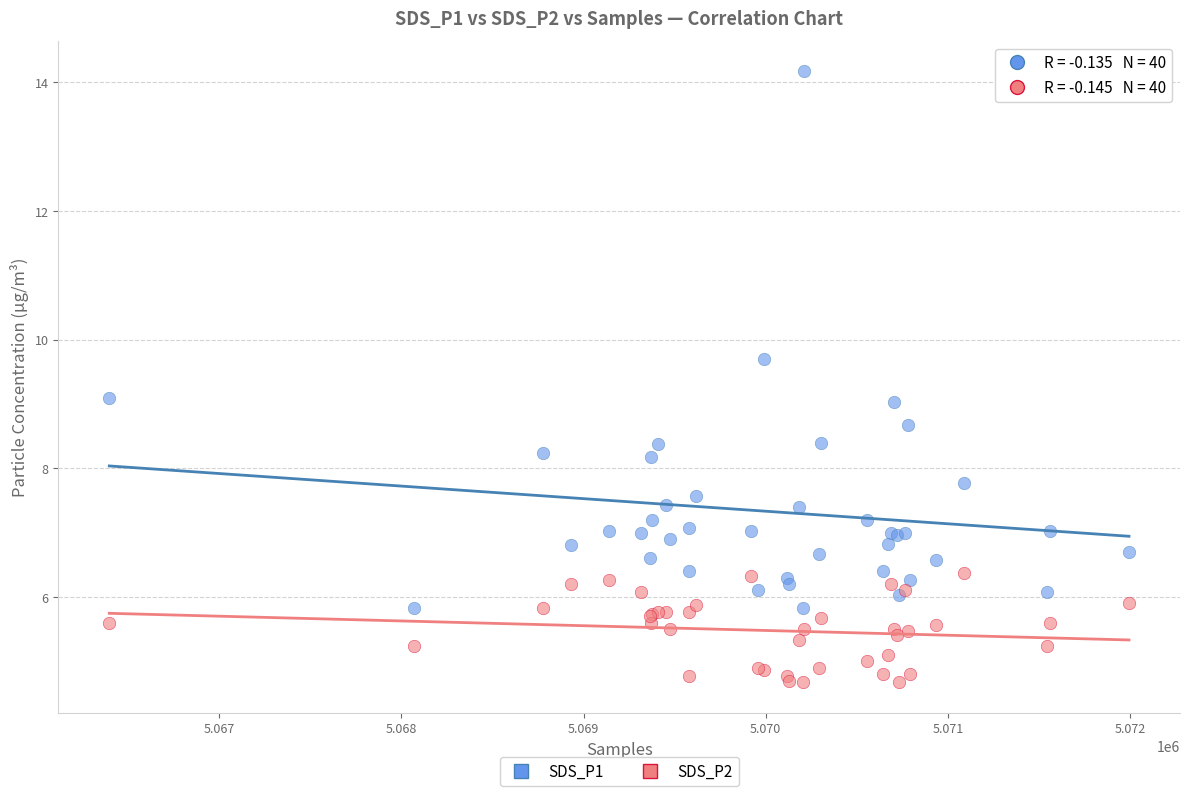

Which series reaches the minimum Y coordinate?

SDS_P2